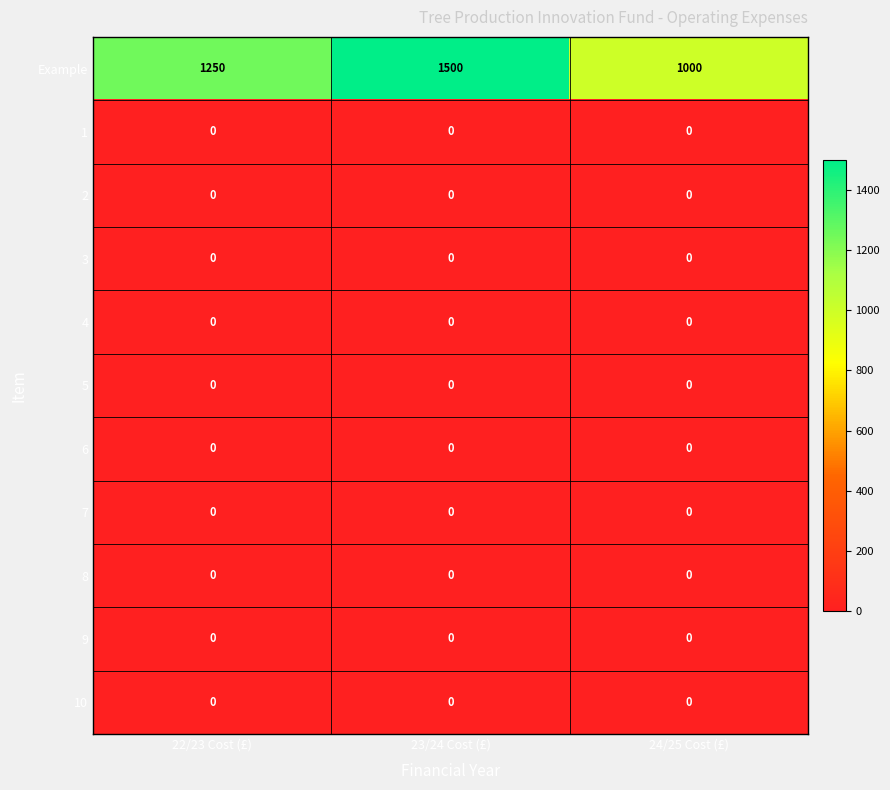

Between 23/24 Cost (£) and 24/25 Cost (£), which series saw the biggest shift?

Example